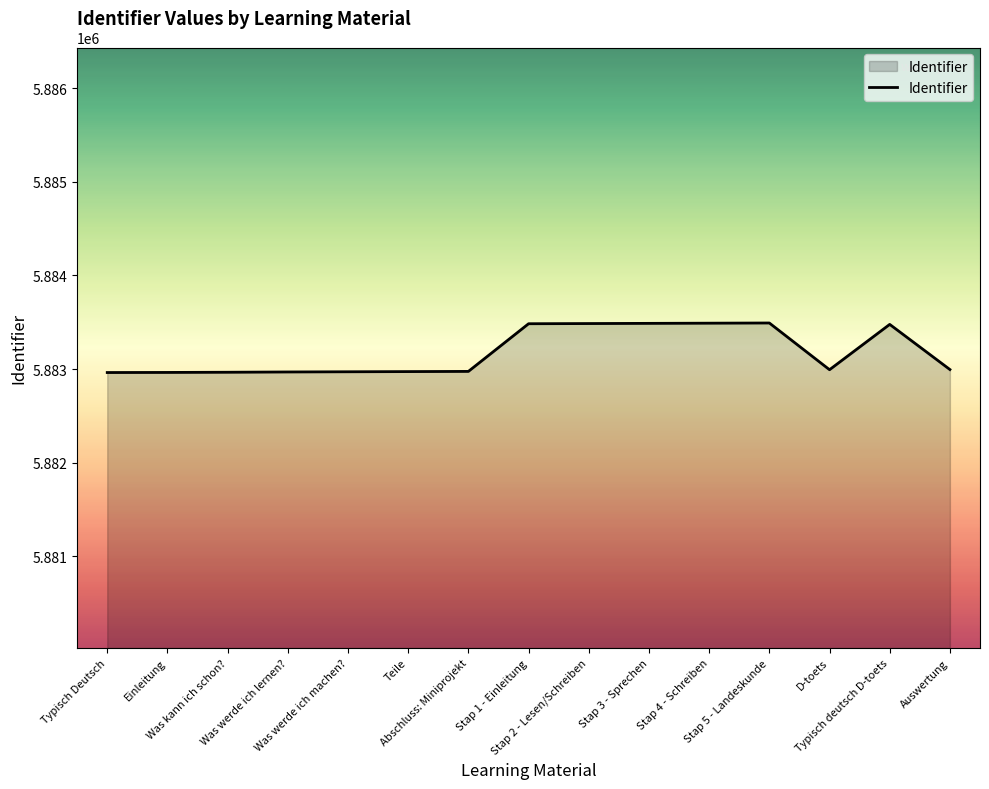

What is the difference between the maximum and minimum values?

529